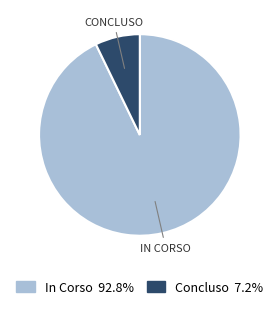

Which has a higher value, Concluso or In Corso?

In Corso